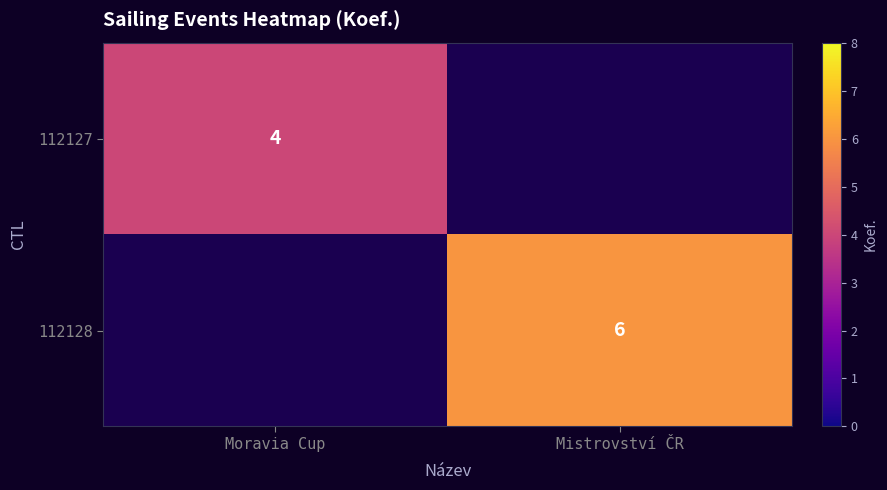

True or false: 112128 has a value of 6 at Mistrovství ČR.

True